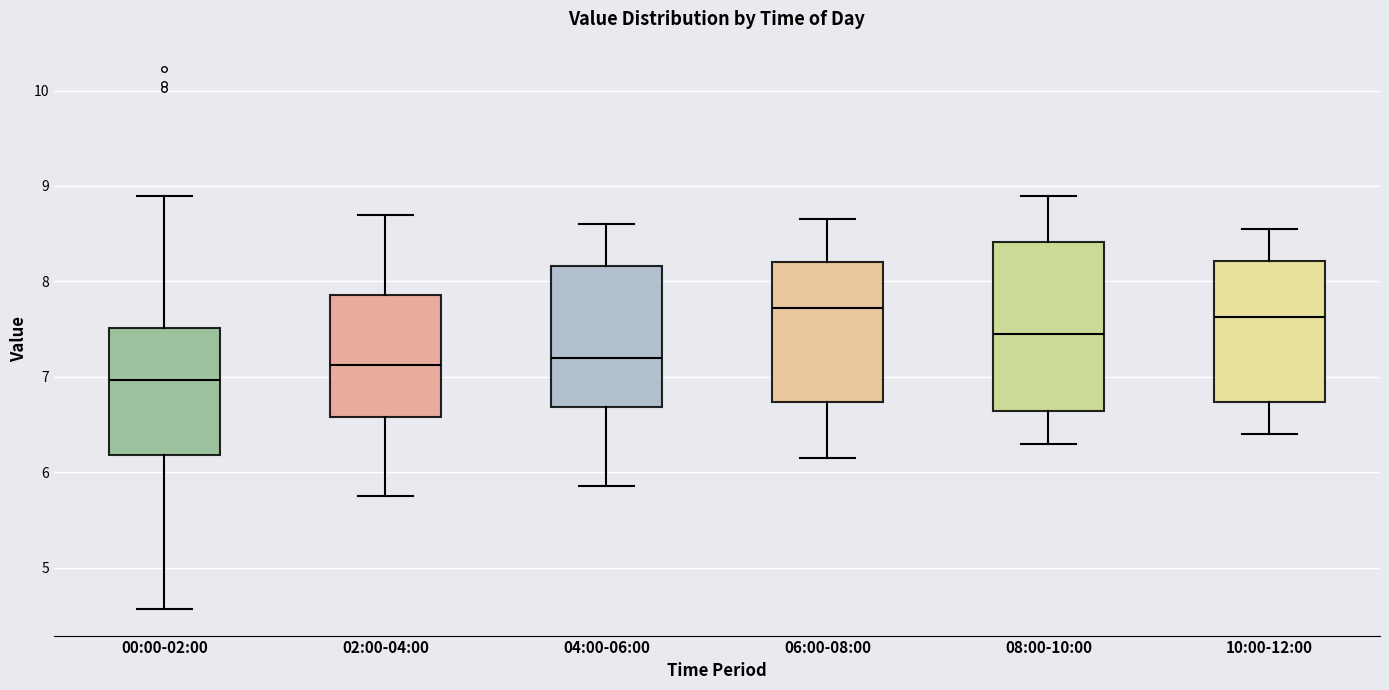

Which box is the tallest, from its lower edge to its upper edge?

08:00-10:00